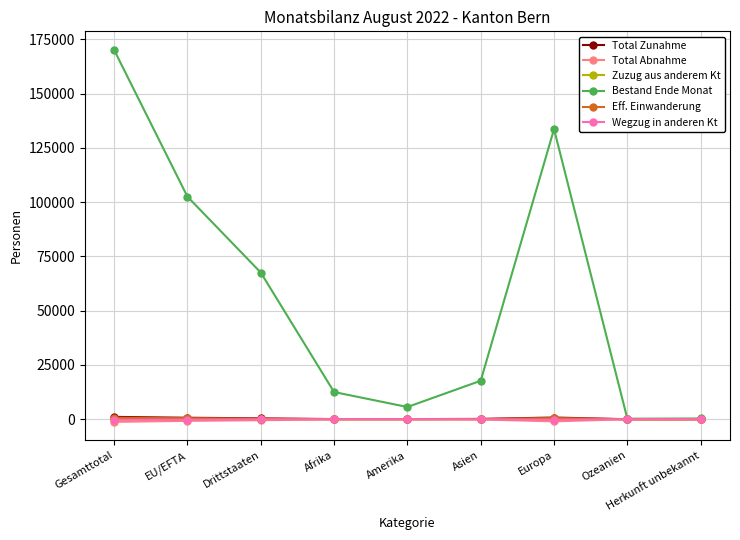

How many distinct data groups are displayed?

6